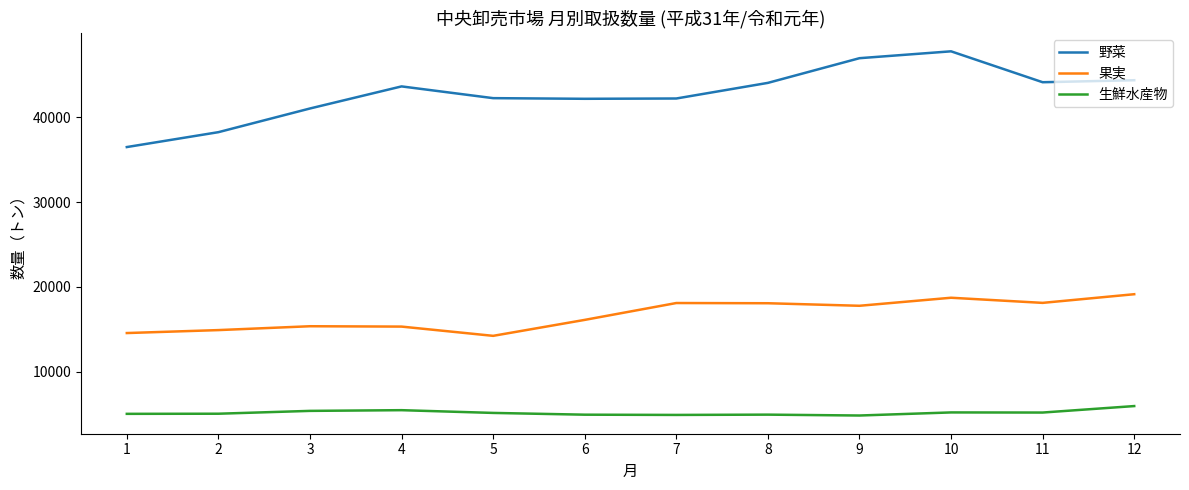

True or false: 生鮮水産物 and 野菜 cross at least once.

False